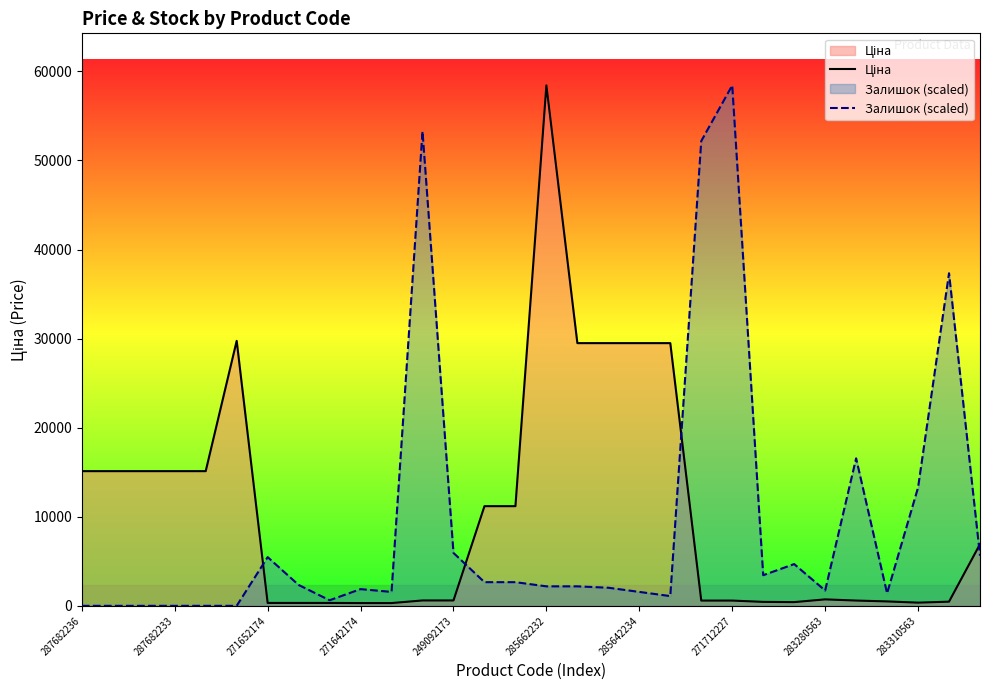

True or false: Залишок (scaled) has a value of 5467.7 at 271652174.

True